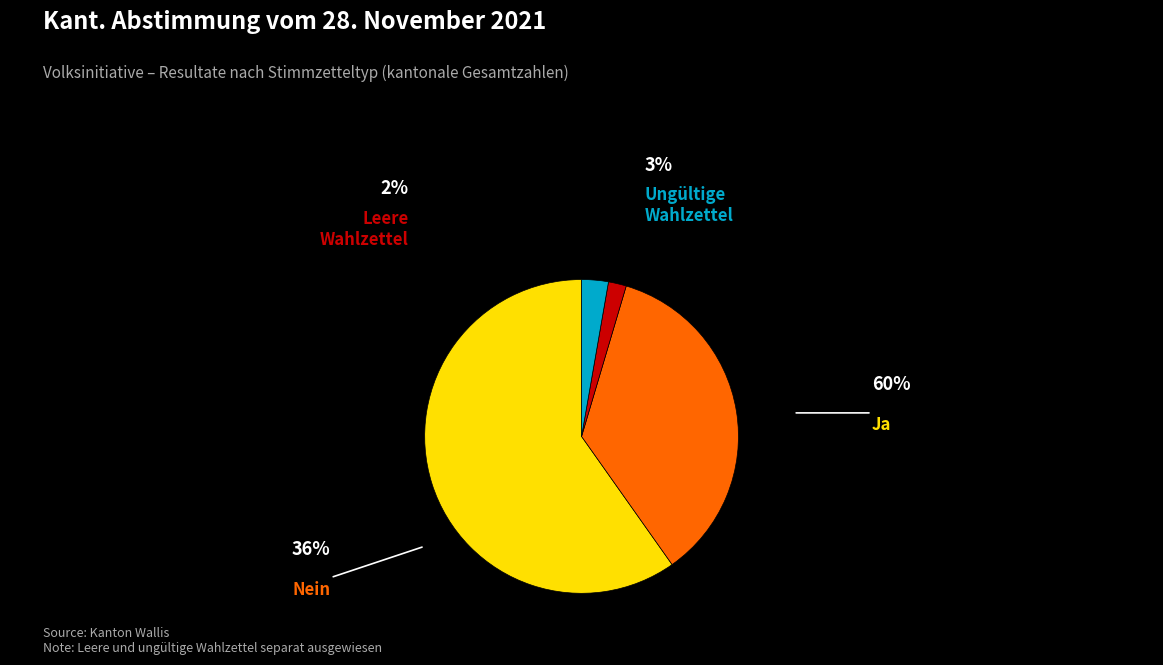

How many segments does this pie chart have?

4